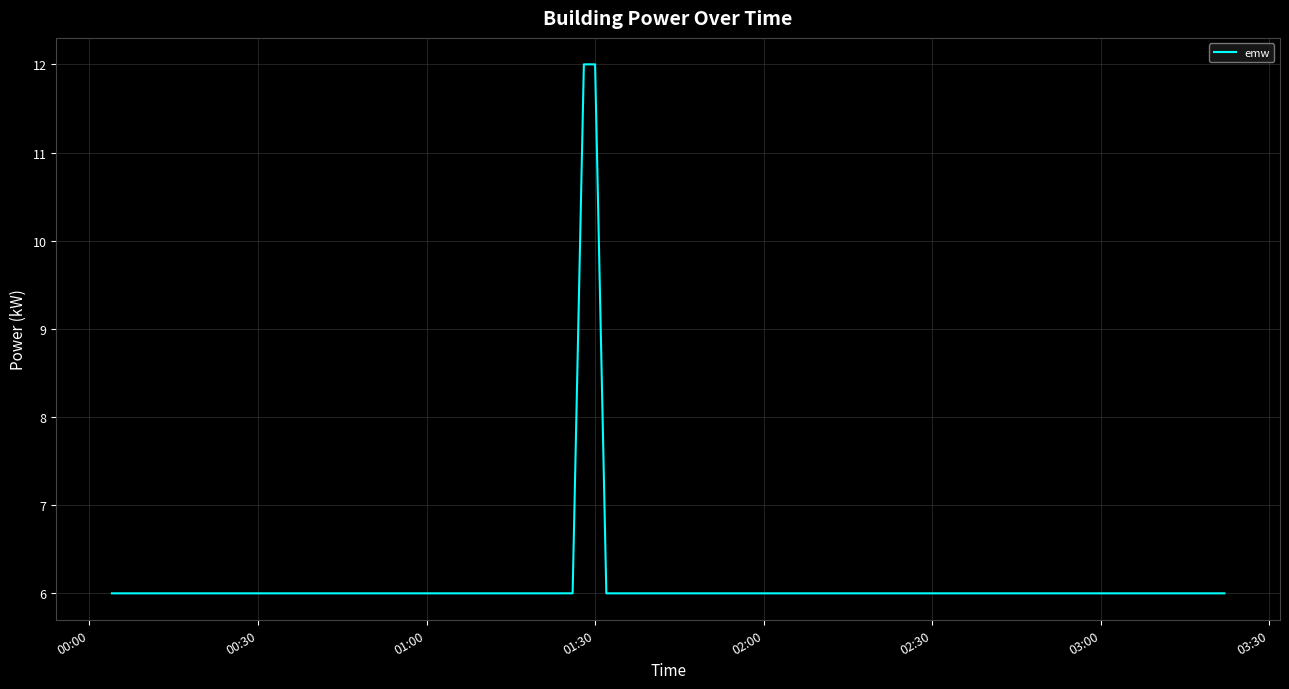

Reading right to left, list all the values displayed in this chart.

6	6	6	6	6	6	6	6	6	6	6	6	6	6	6	6	6	6	6	6	6	6	12	12	6	6	6	6	6	6	6	6	6	6	6	6	6	6	6	6